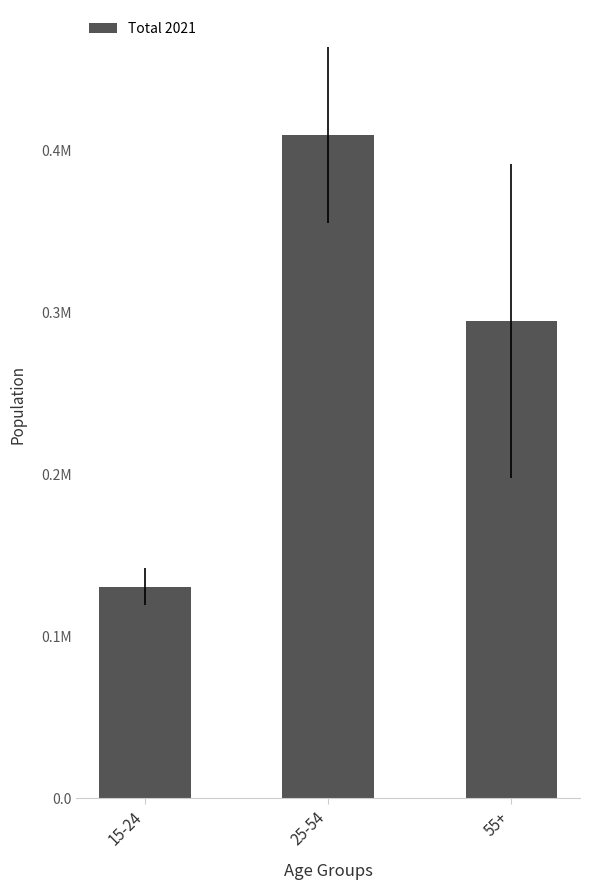

What is the label of the 1st bar from the left?

15-24